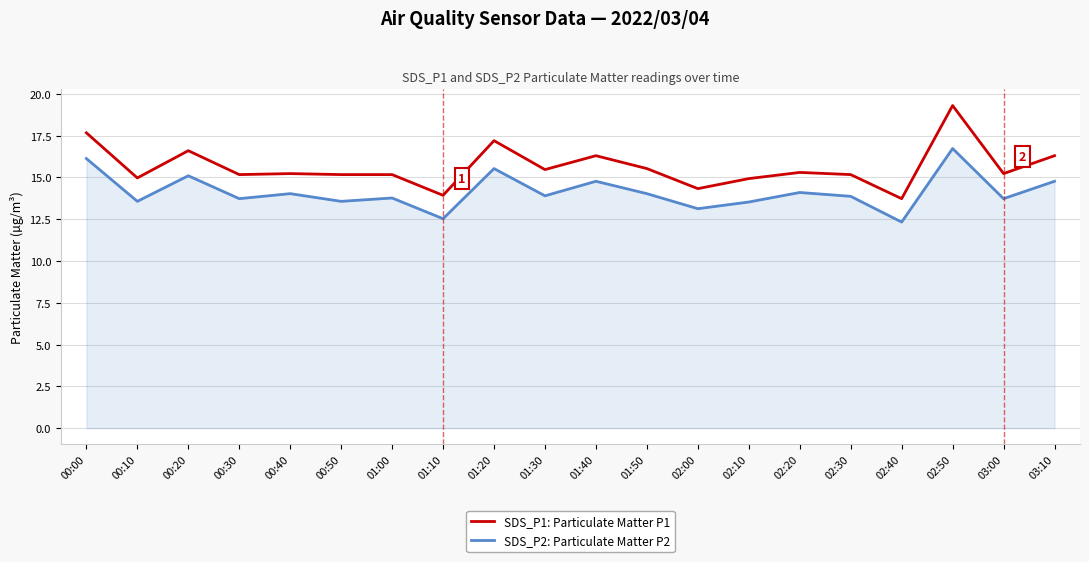

Which series has the largest range (max minus min)?

SDS_P1: Particulate Matter P1